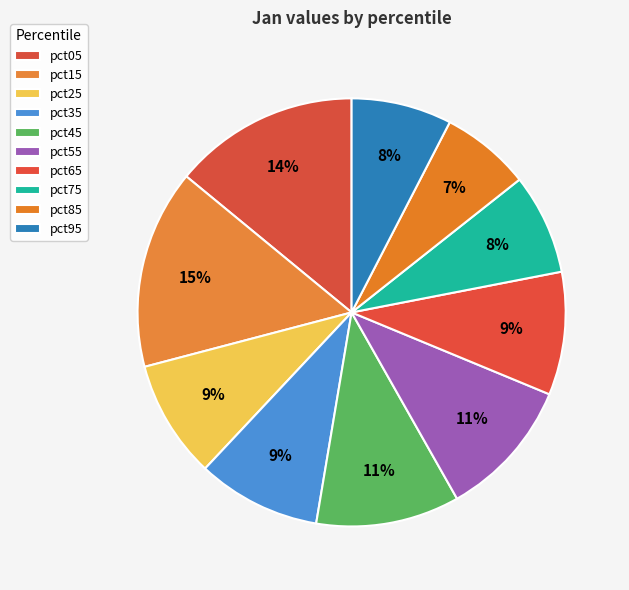

What is the largest slice in the pie chart?

pct15